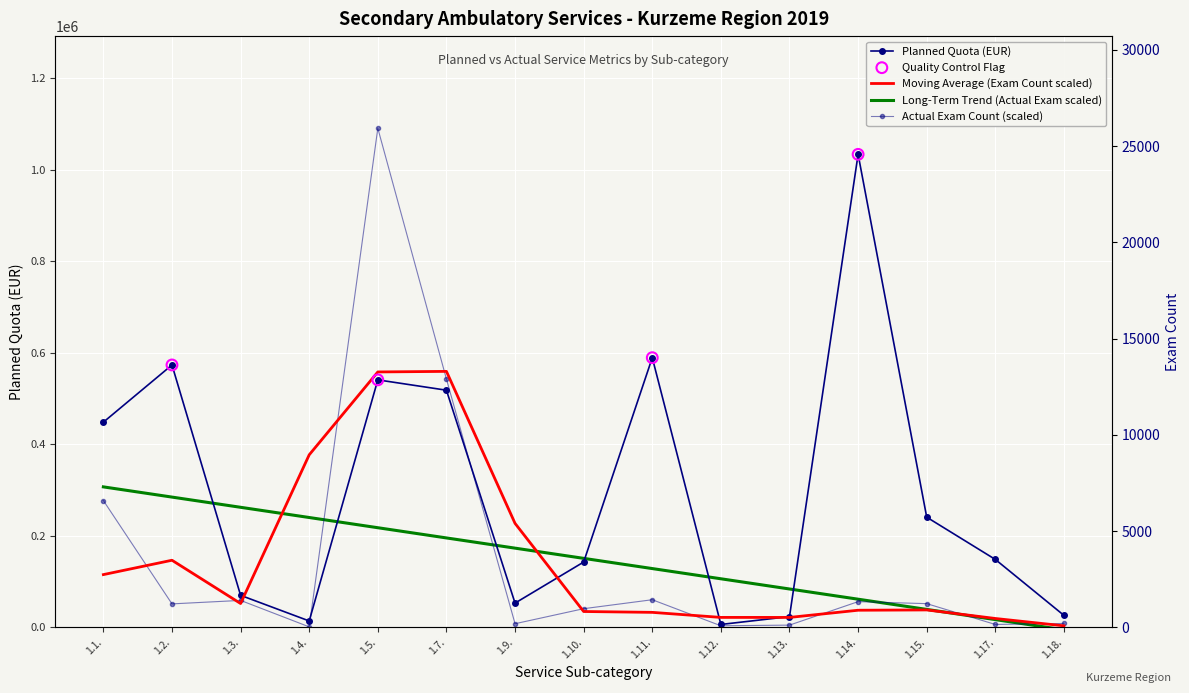

Which series contains the highest Y value?

Planned Exam Count